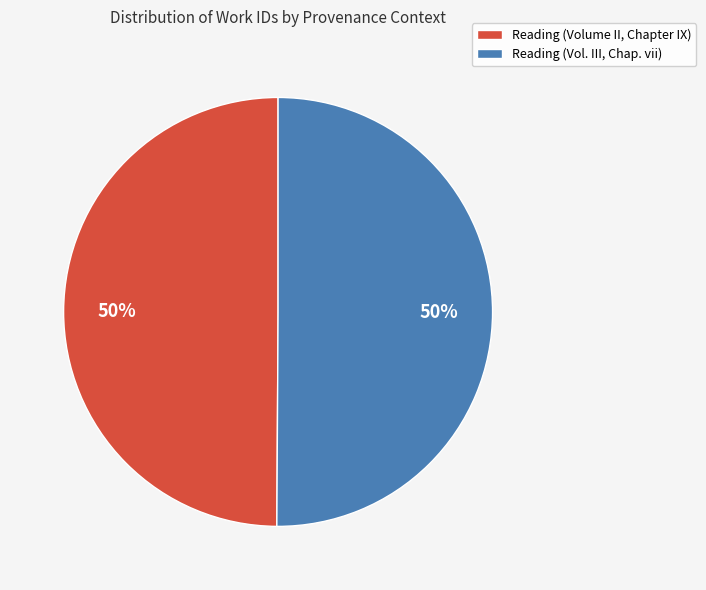

To the nearest percent, what portion does Reading (Vol. III, Chap. vii) represent?

50%